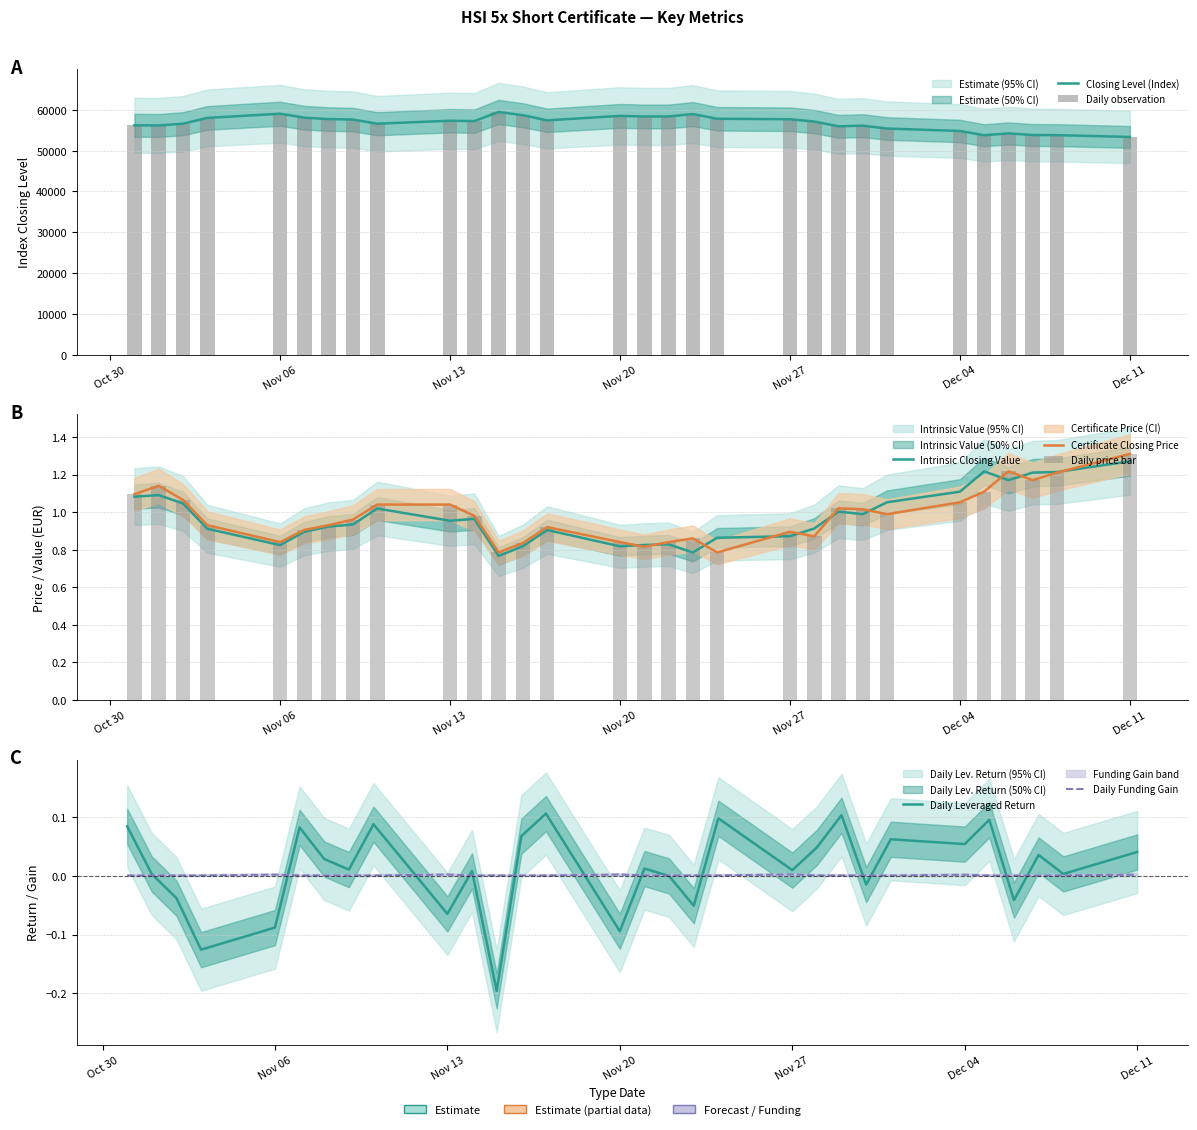

True or false: Intrinsic Closing Value has a value of 1.8 at Oct 30.

False